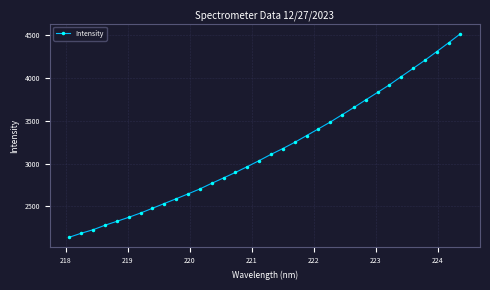

Is this an area chart (filled region under the line)?

No